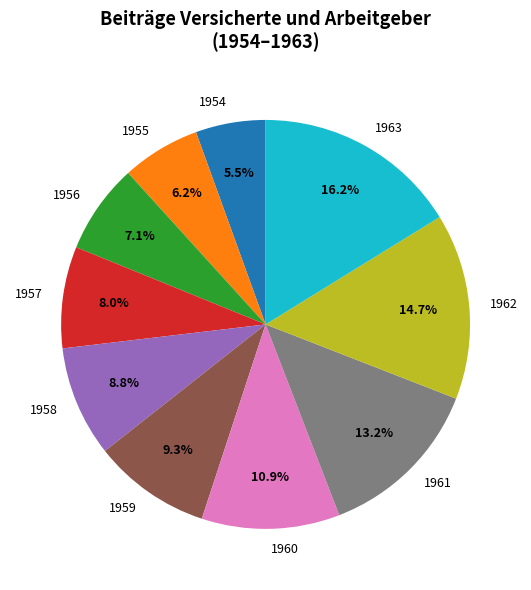

To the nearest percent, what is the difference between the largest and smallest slice percentages?

11%